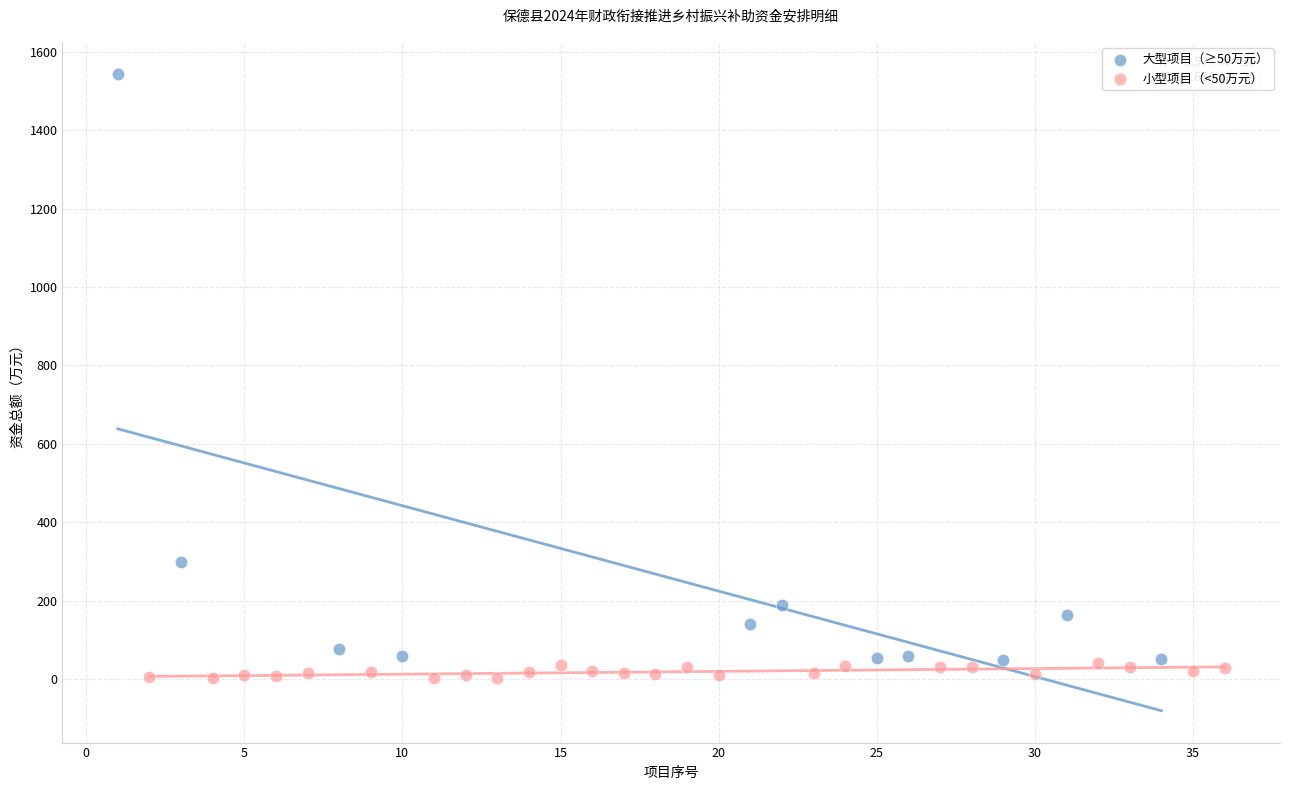

Which series has the widest spread of Y values?

大型项目（≥50万元）